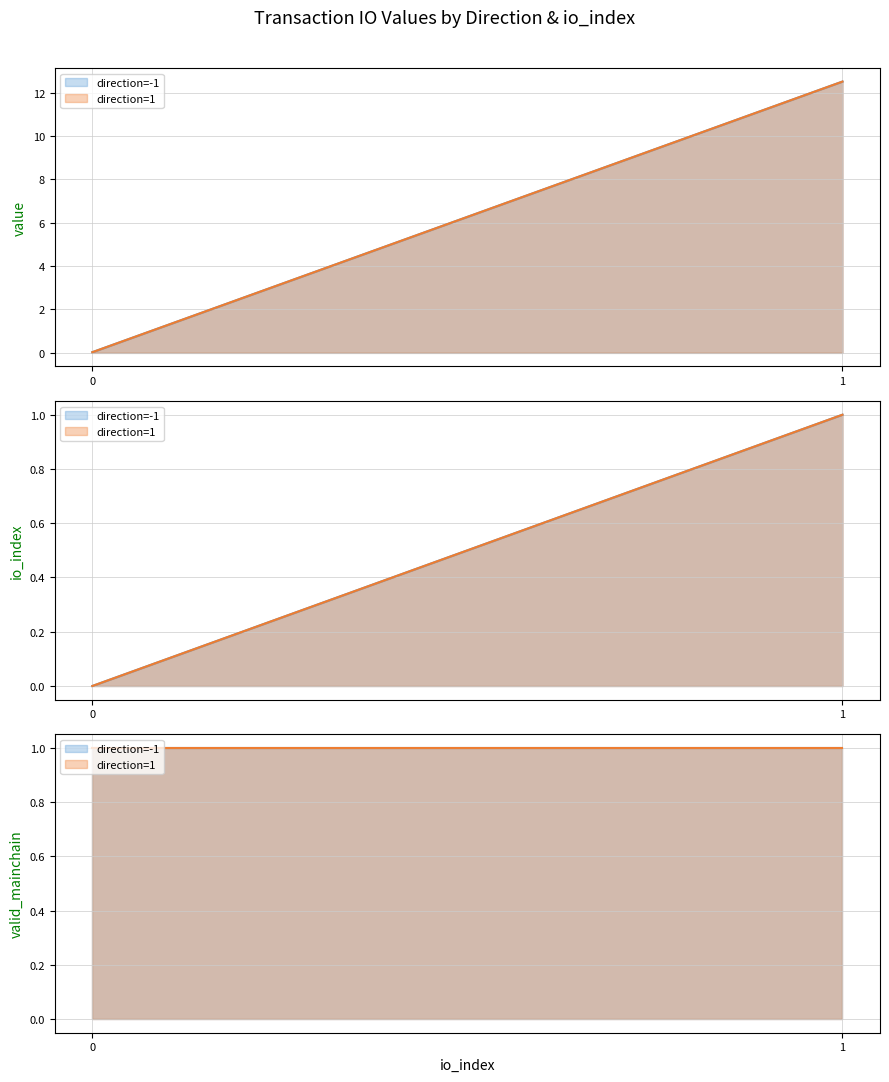

Which category has the lowest value across all series?

-1_0